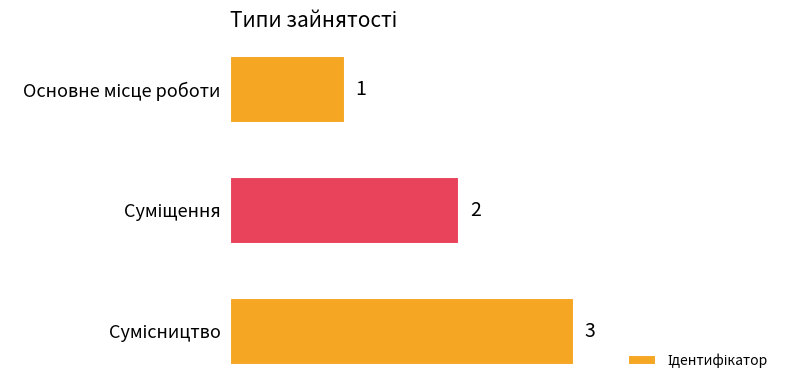

How many values are between 1 and 3?

3